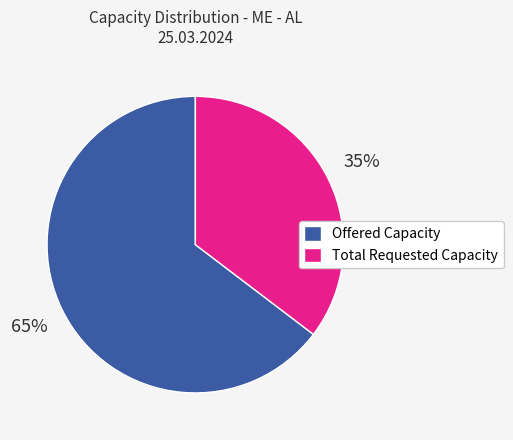

What is the smallest slice in the pie chart?

Total Requested Capacity